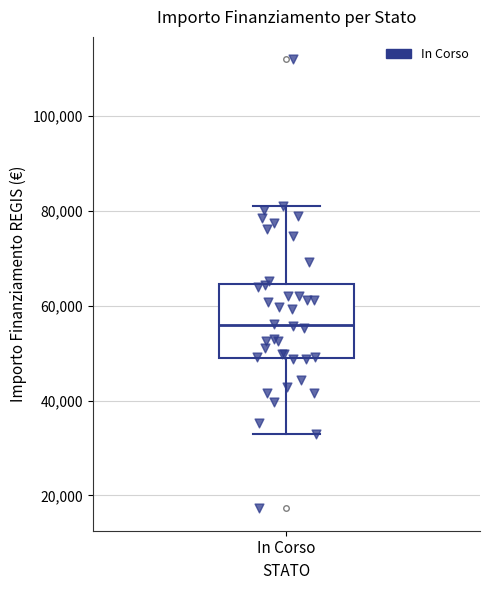

Read this box plot against the y-axis: the position of the median line, the range covered by the box, and the ends of both whiskers. The values are not printed on the chart, so give them approximately, as read against the axis.

median 56000, box 50000 to 64000, whiskers 32000 to 80000